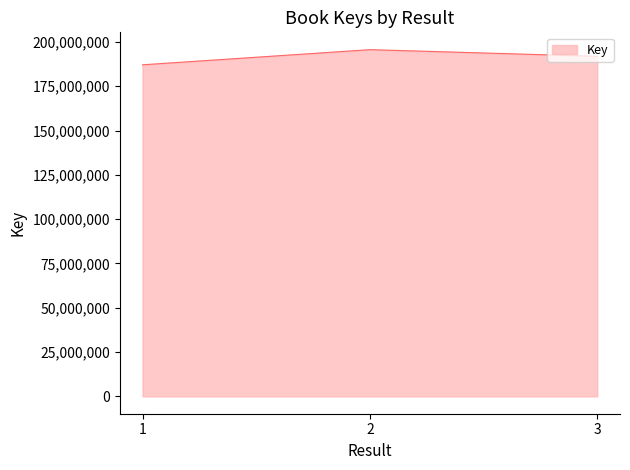

Rank the categories by value from lowest to highest.

1, 3, 2